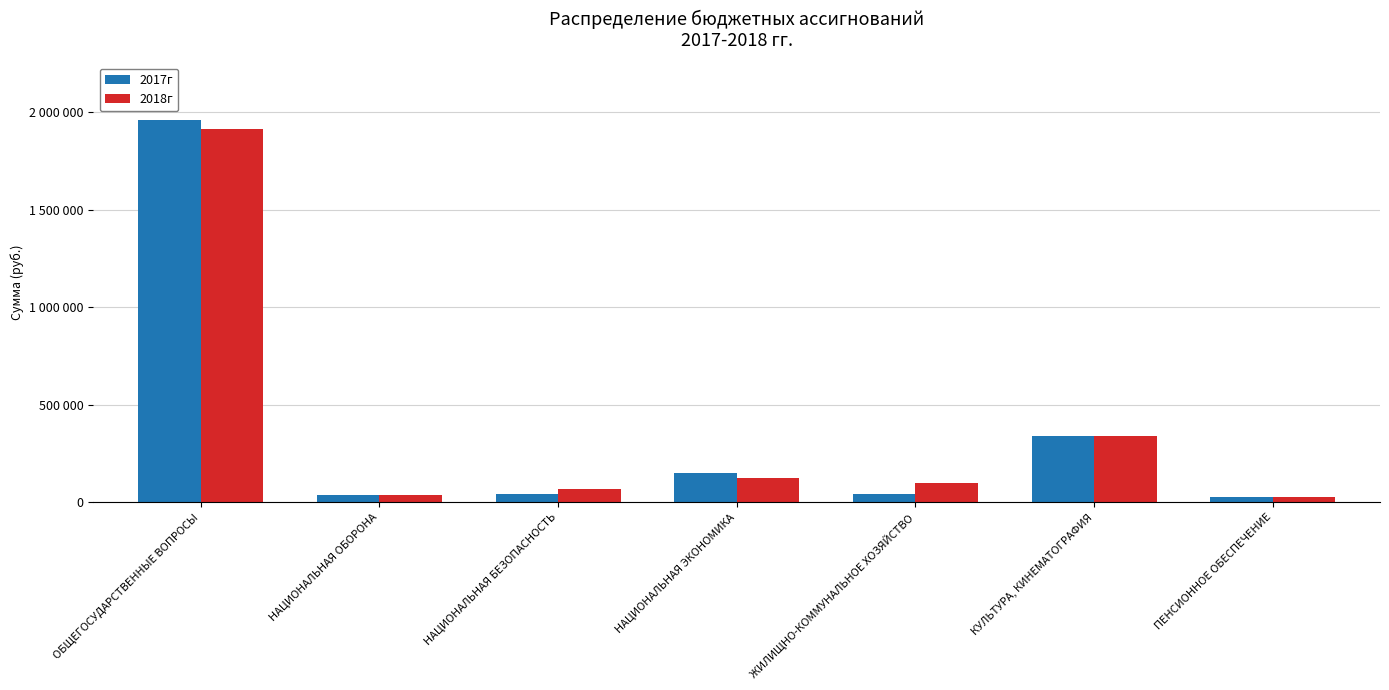

What is the label of the 4th bar from the right?

НАЦИОНАЛЬНАЯ ЭКОНОМИКА